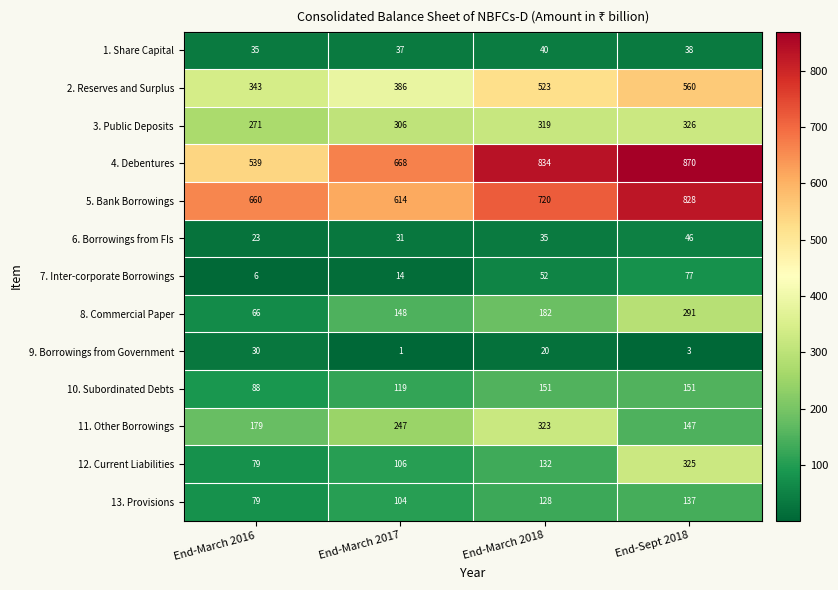

At how many categories does at least one series exceed 195?

4